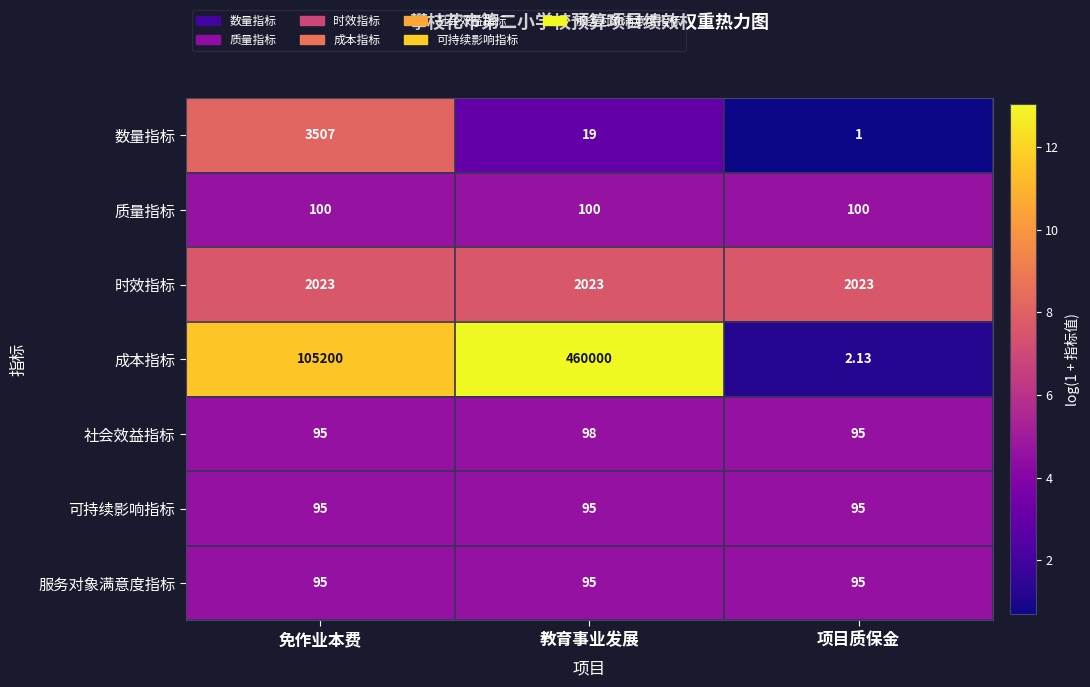

Is the value of 数量指标 at 教育事业发展 greater than the value of 时效指标 at 免作业本费?

No